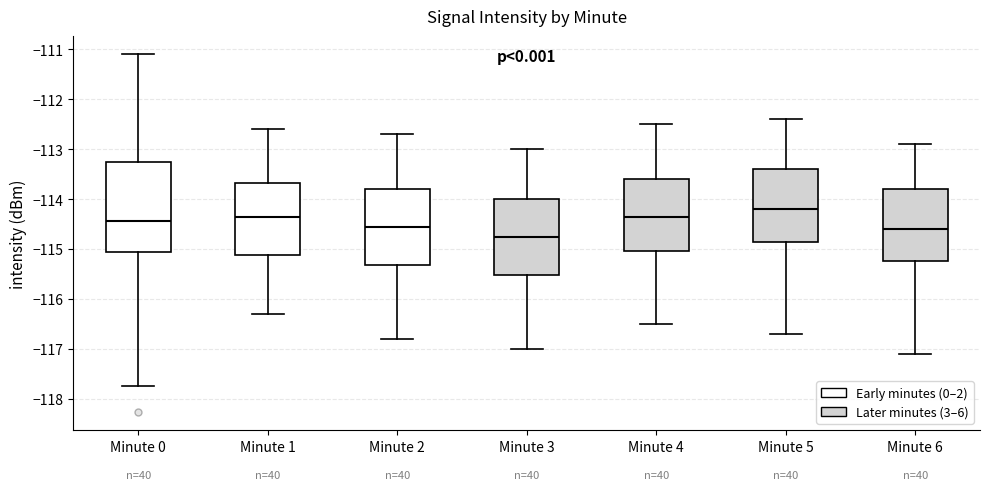

Which box has the lowest median line?

Minute 3